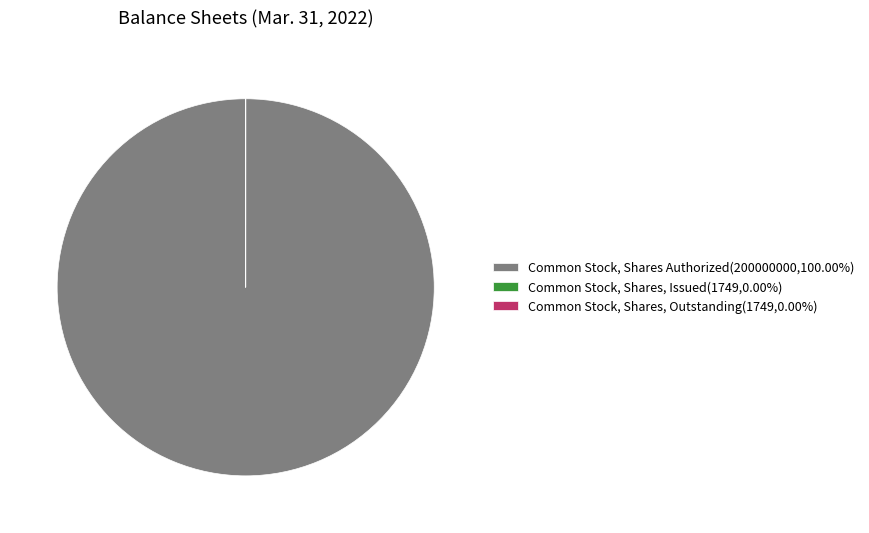

Which slice is the largest?

Common Stock, Shares Authorized